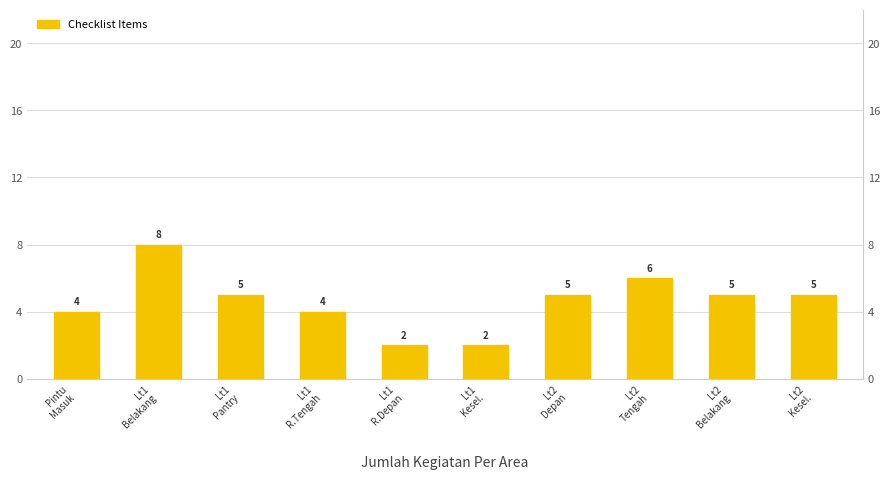

What is the difference between the maximum and minimum values?

6